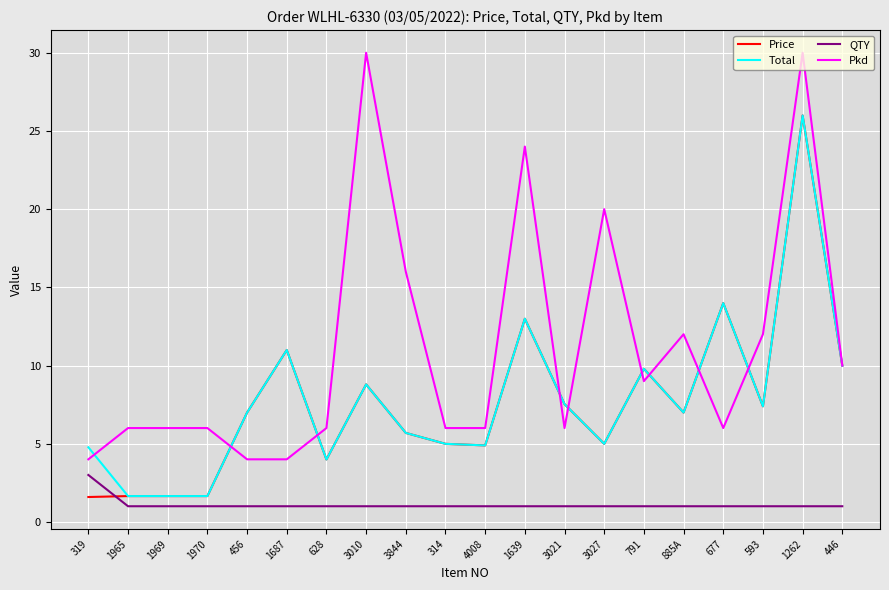

What is the approximate value of Total at 3844?

5.7